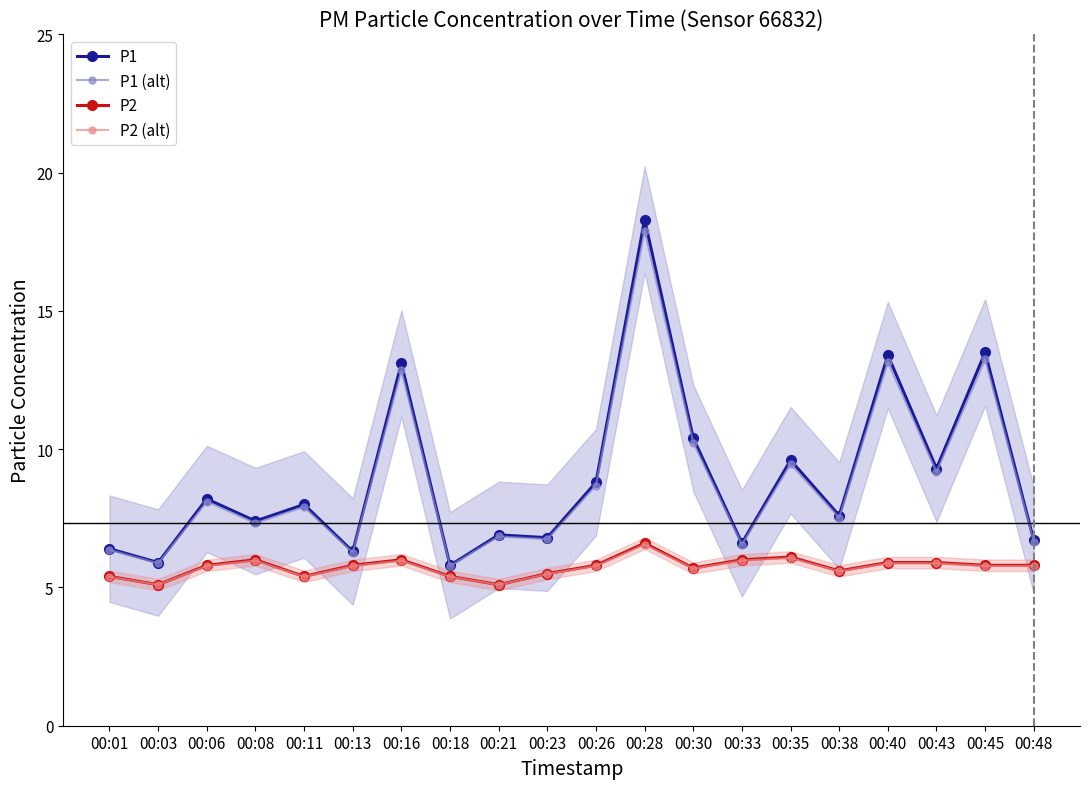

Which series has the widest spread of values?

P1